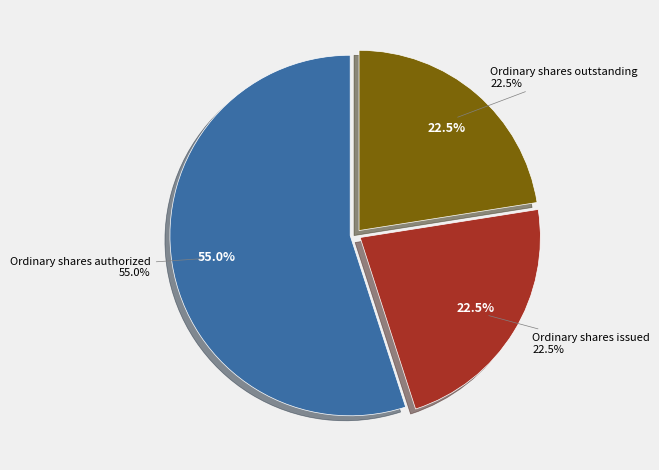

Is there a majority slice in this chart?

Yes